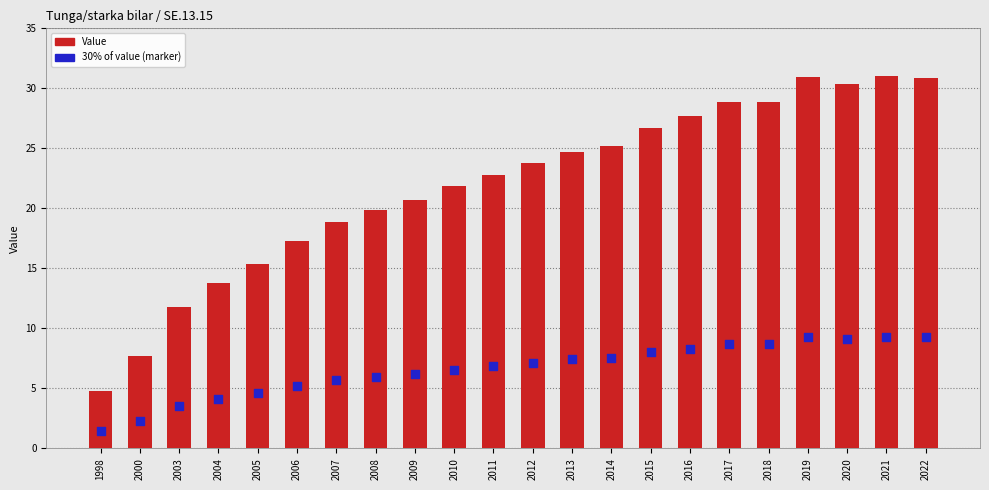

What is the total value across all series at 2005?

20.0